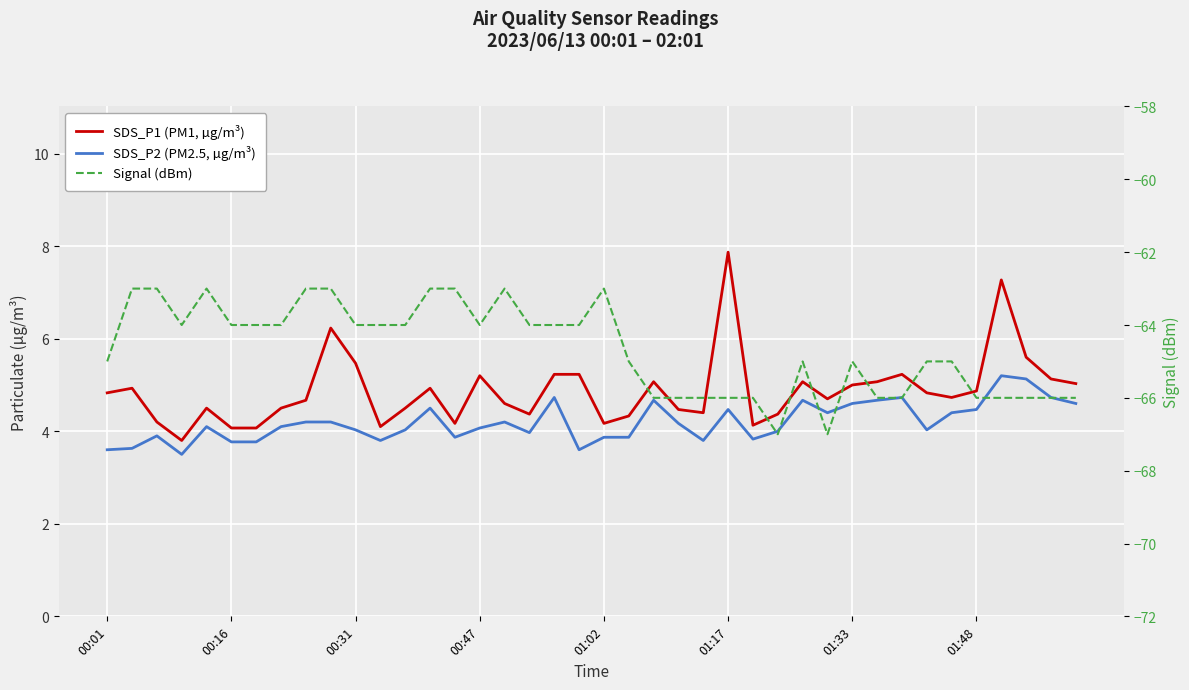

True or false: SDS_P2 (PM2.5, µg/m³) and Signal (dBm) intersect in this chart.

False